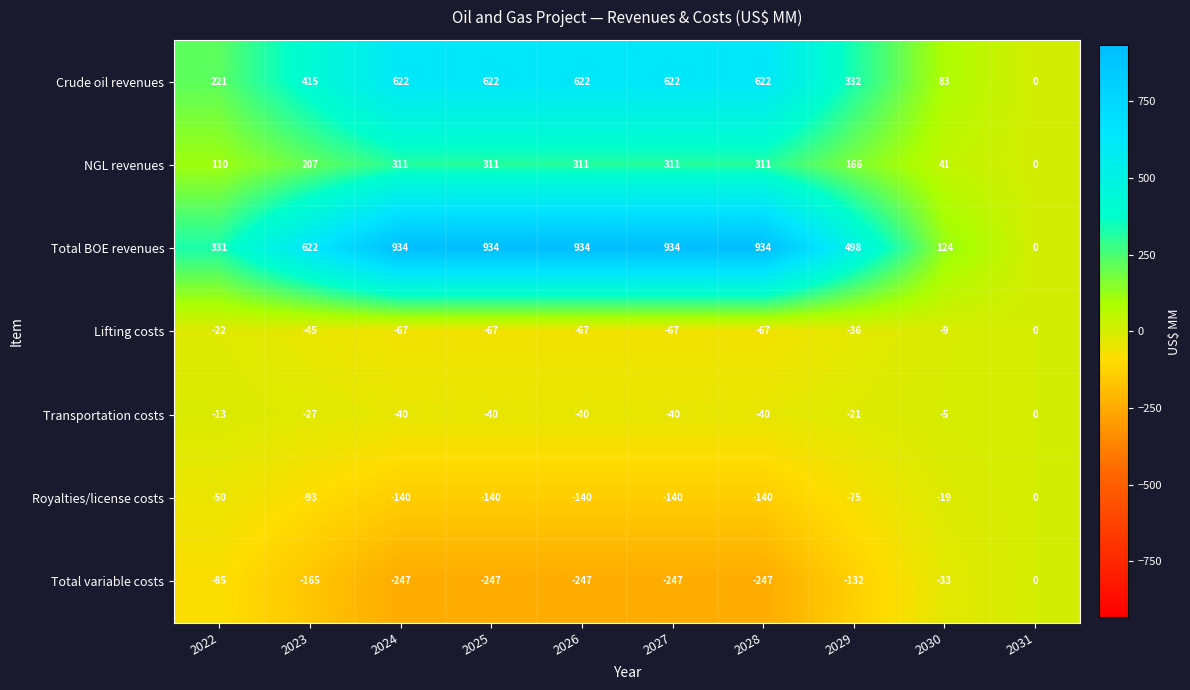

What is the spread (max minus min) of values at 2029?

630